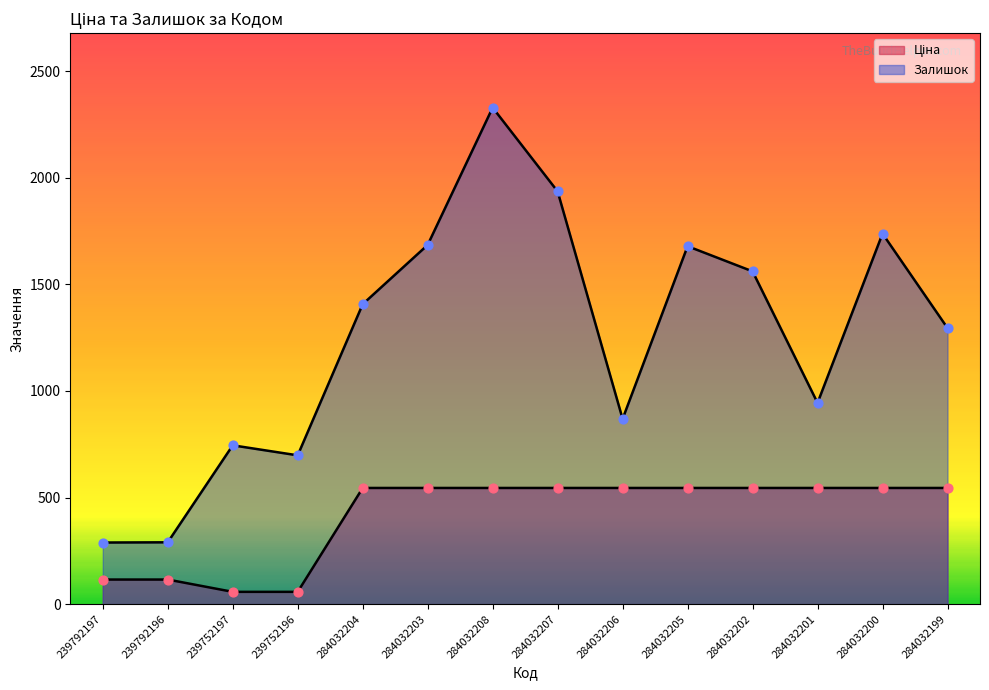

Which series contains the highest Y value?

Залишок